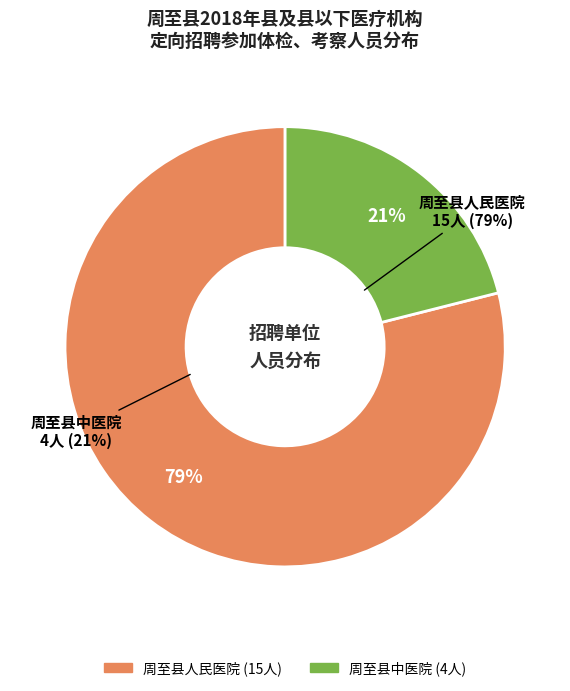

To the nearest percent, what is the difference between the 周至县中医院 and 周至县人民医院 slice percentages?

58%